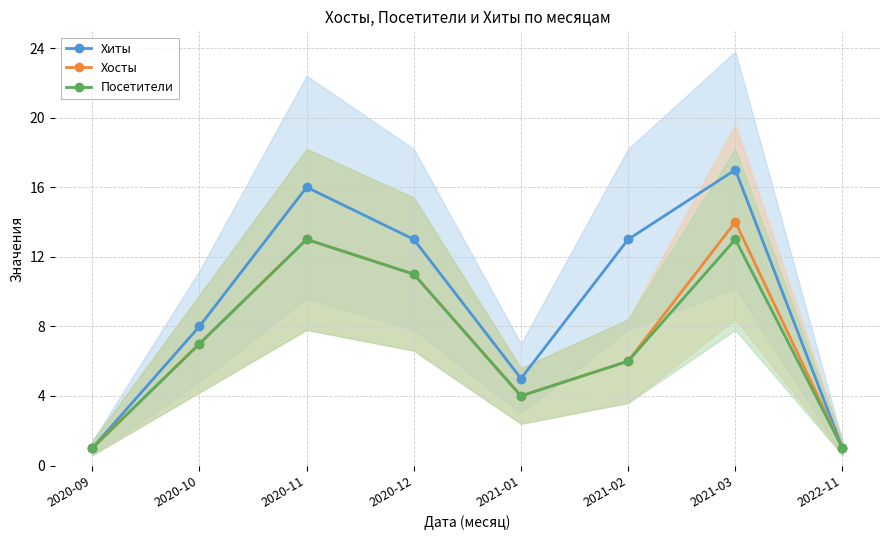

Where does the Хосты series first go above 7?

2020-11